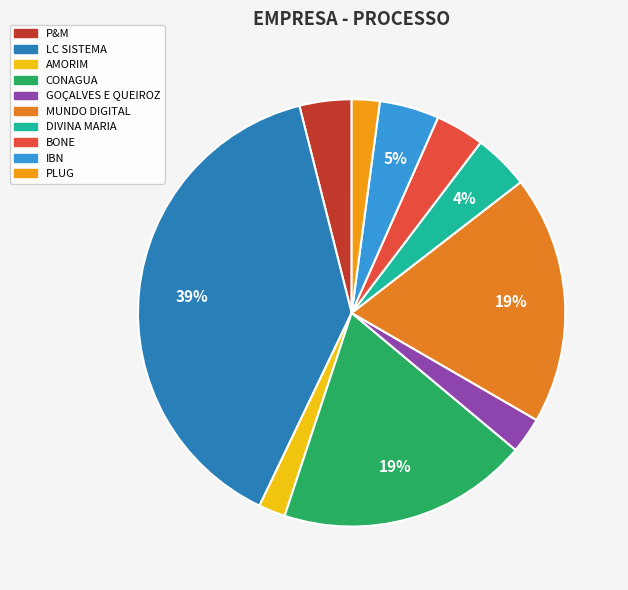

Which slice is the smallest?

AMORIM